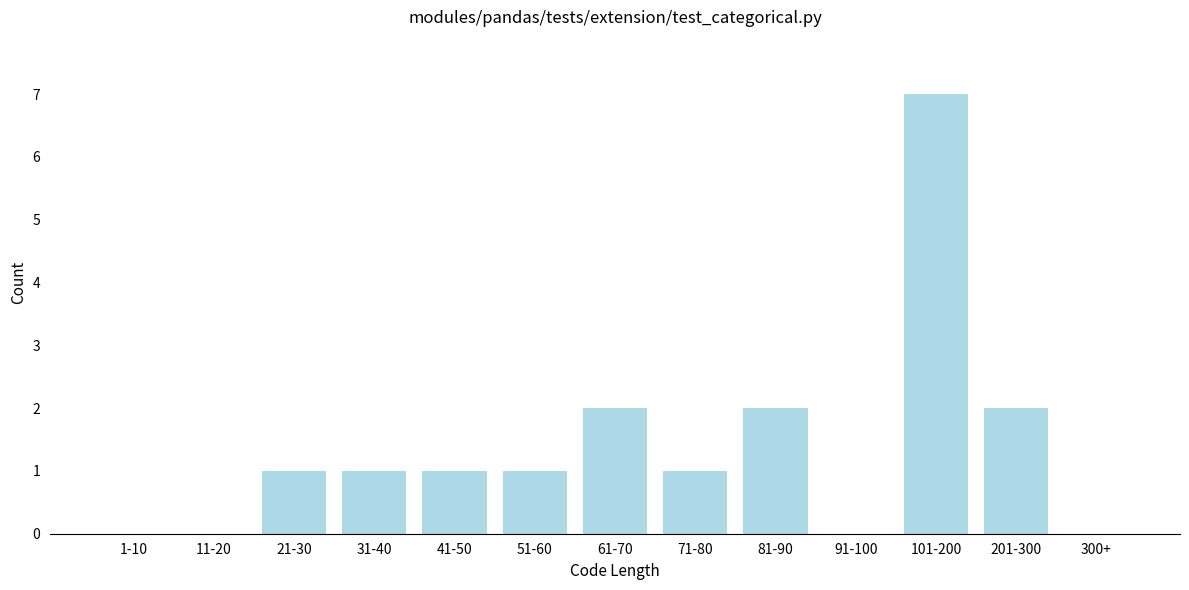

Reading left to right, extract all data points from this chart.

1-10=0	11-20=0	21-30=1	31-40=1	41-50=1	51-60=1	61-70=2	71-80=1	81-90=2	91-100=0	101-200=7	201-300=2	300+=0